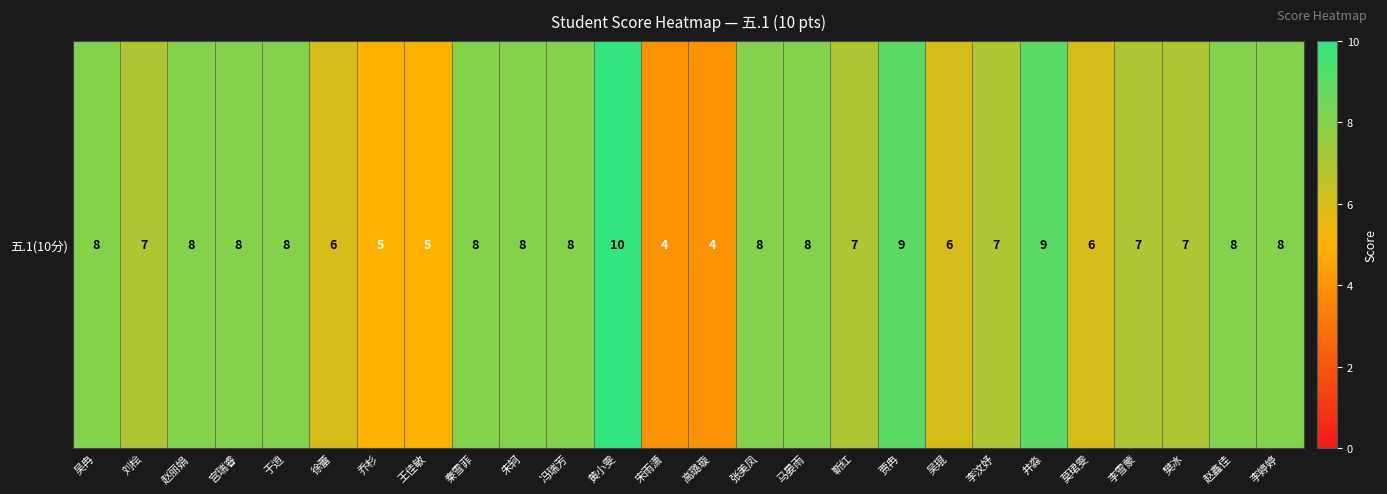

Rank the categories by value from lowest to highest.

宋雨潇, 高璐璇, 乔杉, 王佳敏, 徐蕾, 吴琨, 莫珺雯, 刘桧, 靳红, 李汶妤, 李雪蒙, 樊冰, 吴冉, 赵丽娟, 宫瑞睿, 于逍, 秦雪菲, 朱轲, 冯瑞芳, 张美凤, 马晏雨, 赵鑫佳, 李婷婷, 贾冉, 井淼, 黄小雯